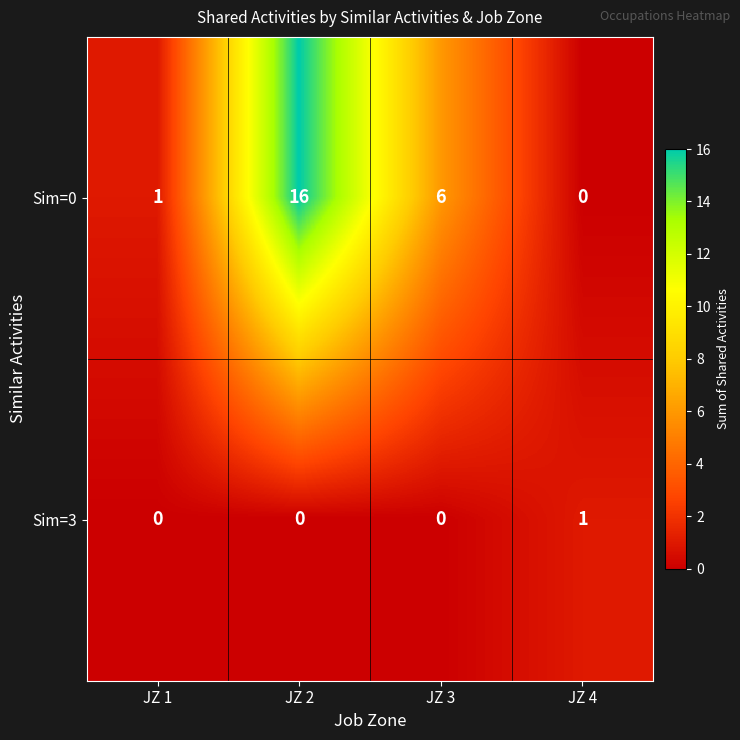

The Sim=0 series shows 0 at JZ 1. True or false?

False